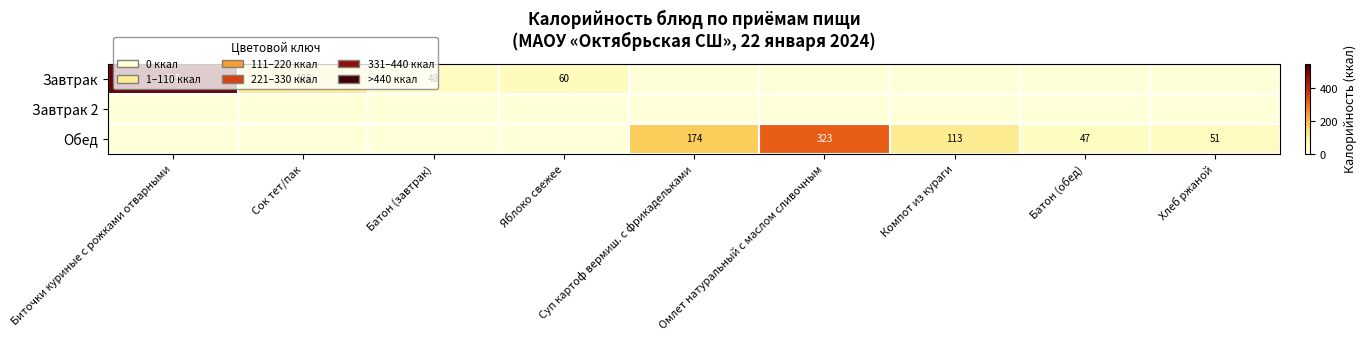

What is the difference between the Завтрак values at Батон (завтрак) and Биточки куриные с рожками отварными?

467